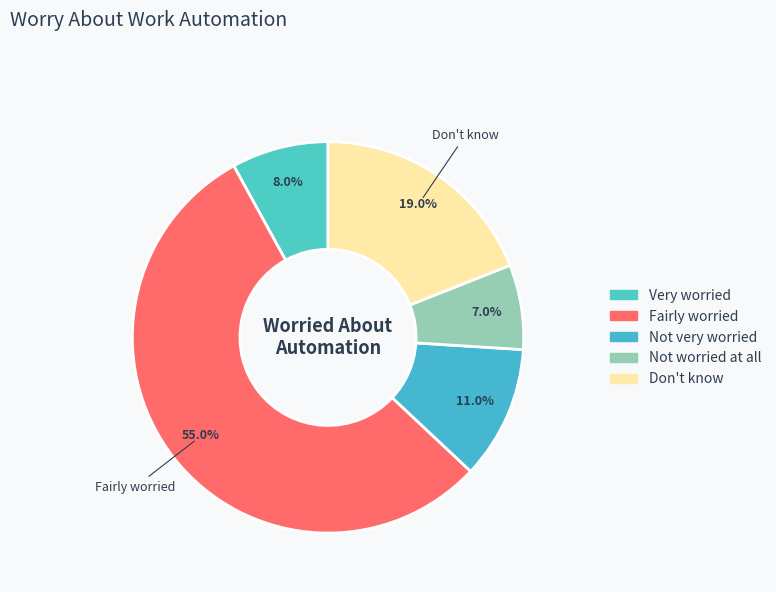

Which category has the smallest portion of the pie?

Not worried at all